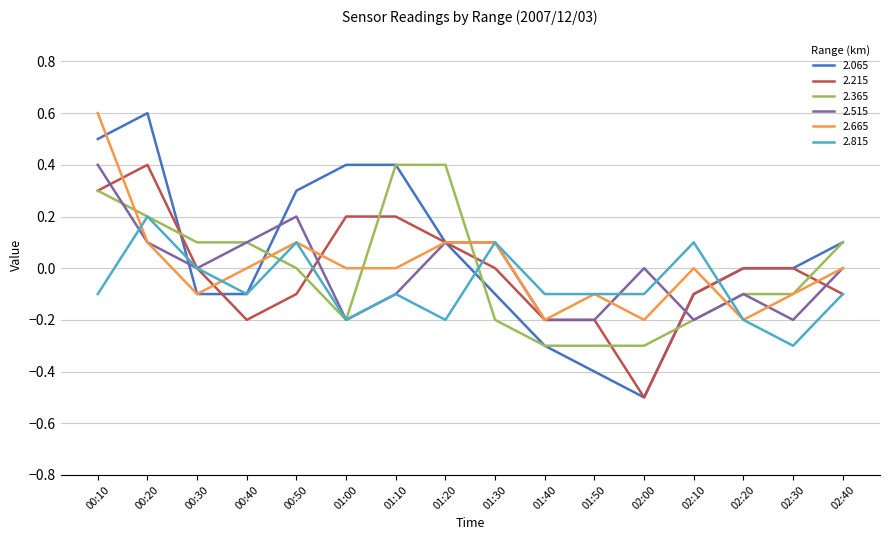

The value of 2.215 at 00:10 is 0.1. True or false?

False